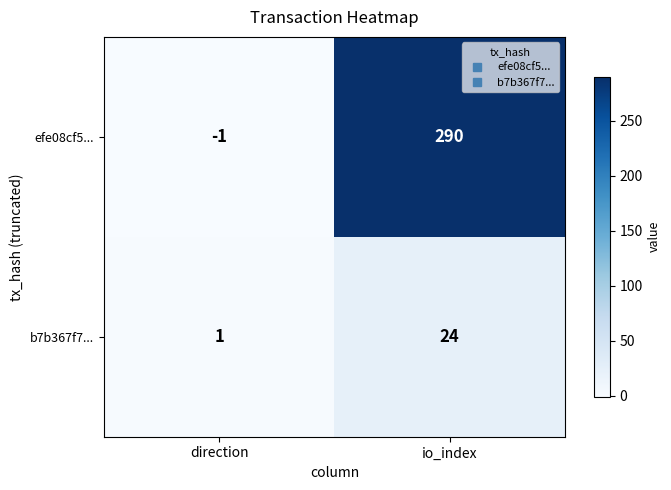

Which series has the largest total across all categories?

efe08cf5...